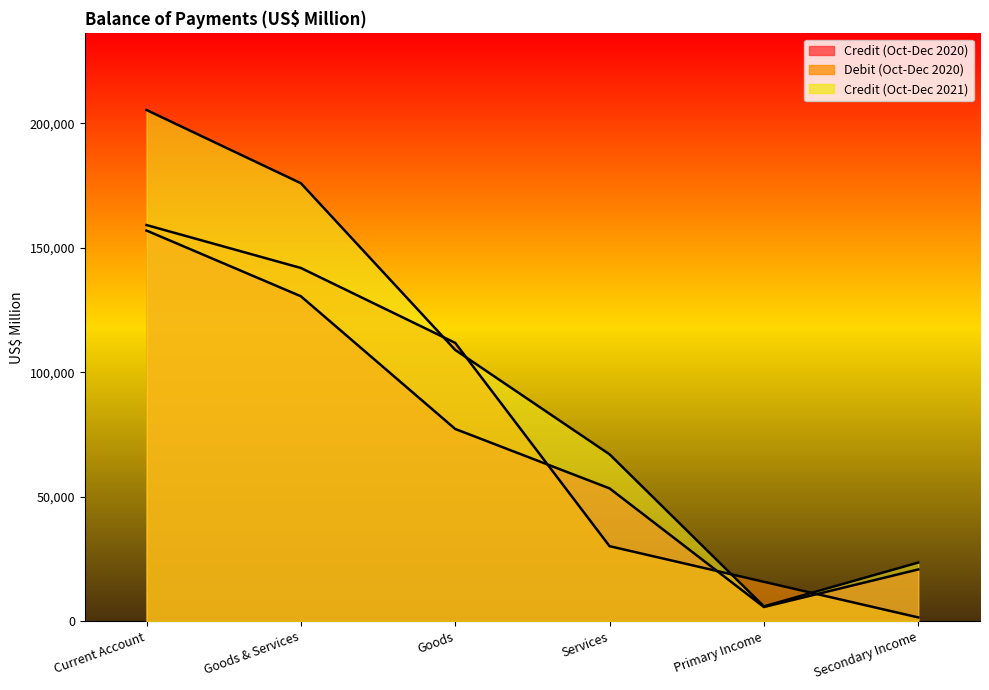

True or false: Credit (Oct-Dec 2021) and Debit (Oct-Dec 2020) cross at least once.

True